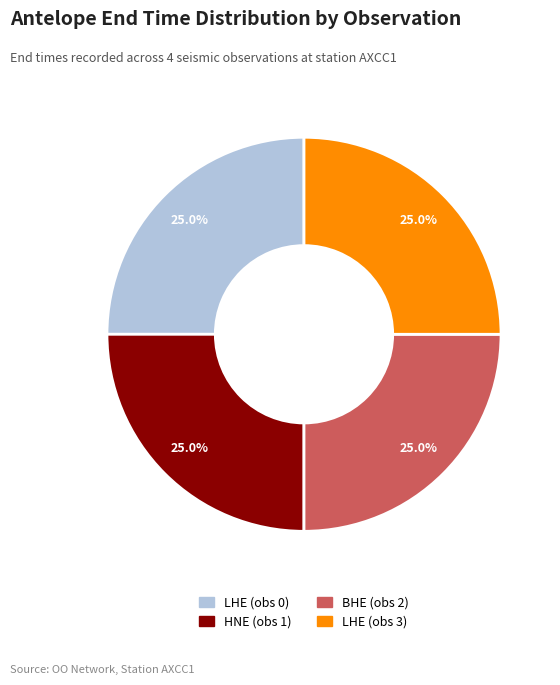

Does LHE (obs 3) account for over 50% of the chart?

No